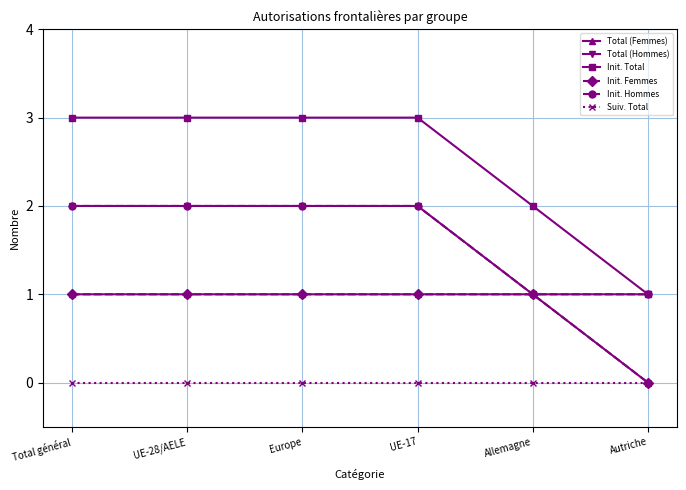

Does the chart have visible grid lines?

Yes